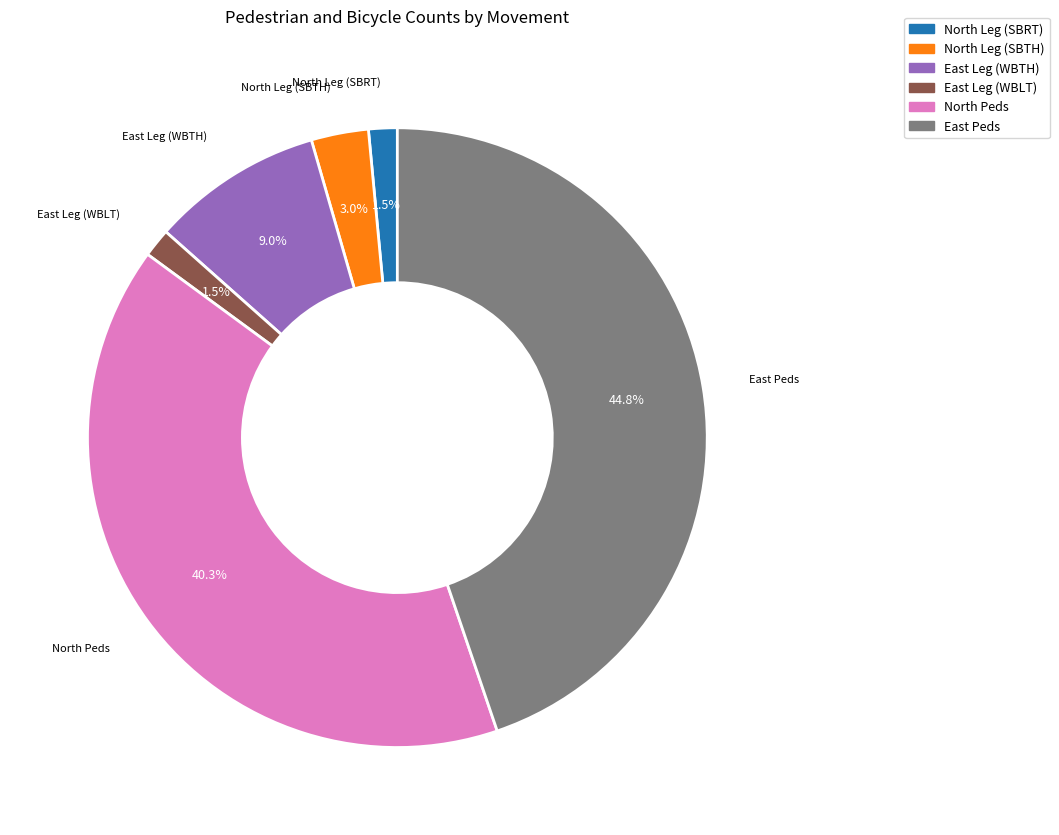

Is there any slice that represents more than half of the pie?

No